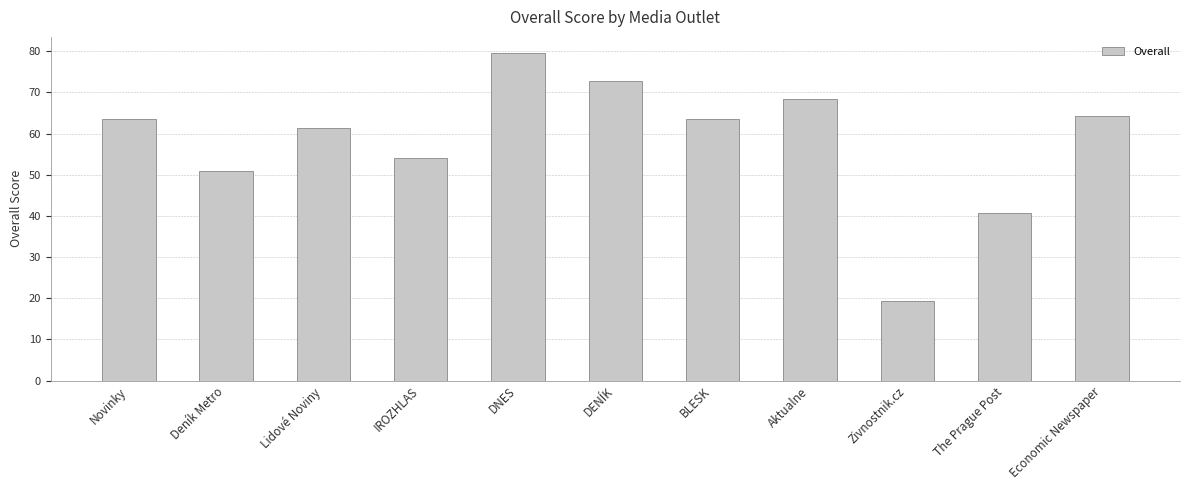

How many distinct data groups are displayed?

1